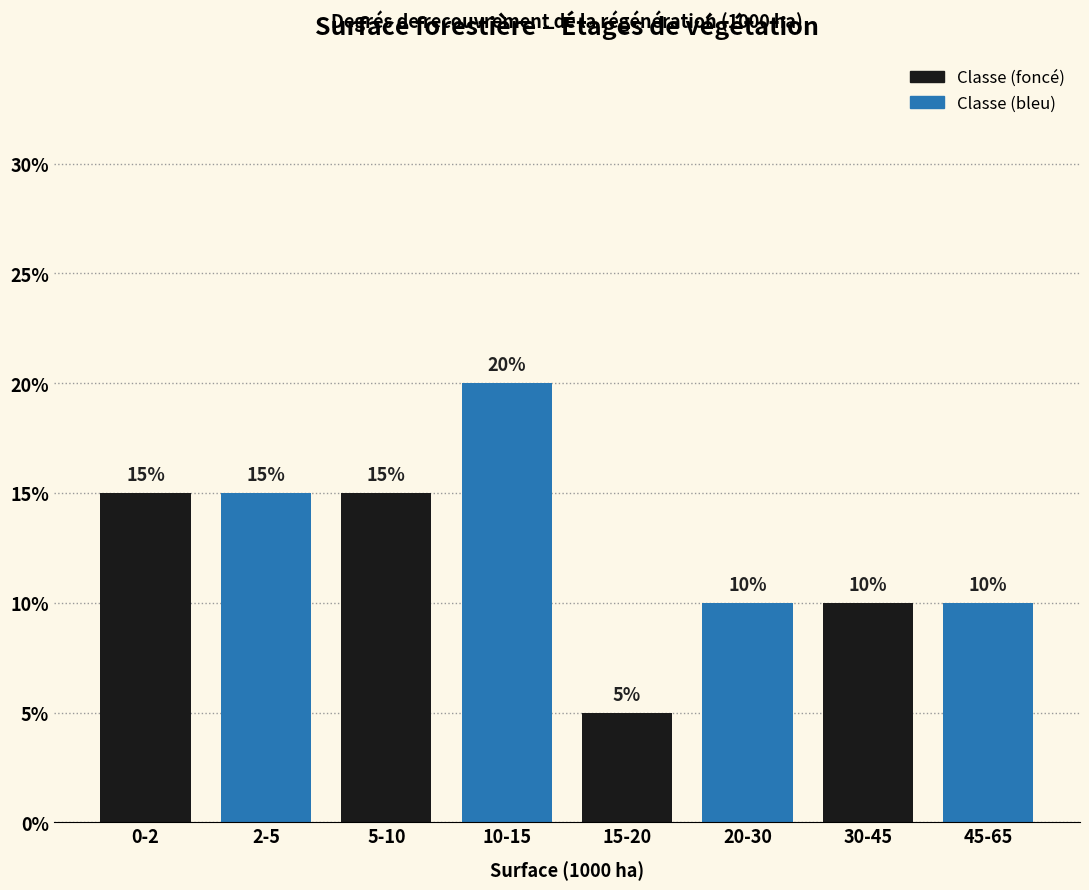

Reading left to right, list all the values displayed in this chart.

15	15	15	20	5	10	10	10